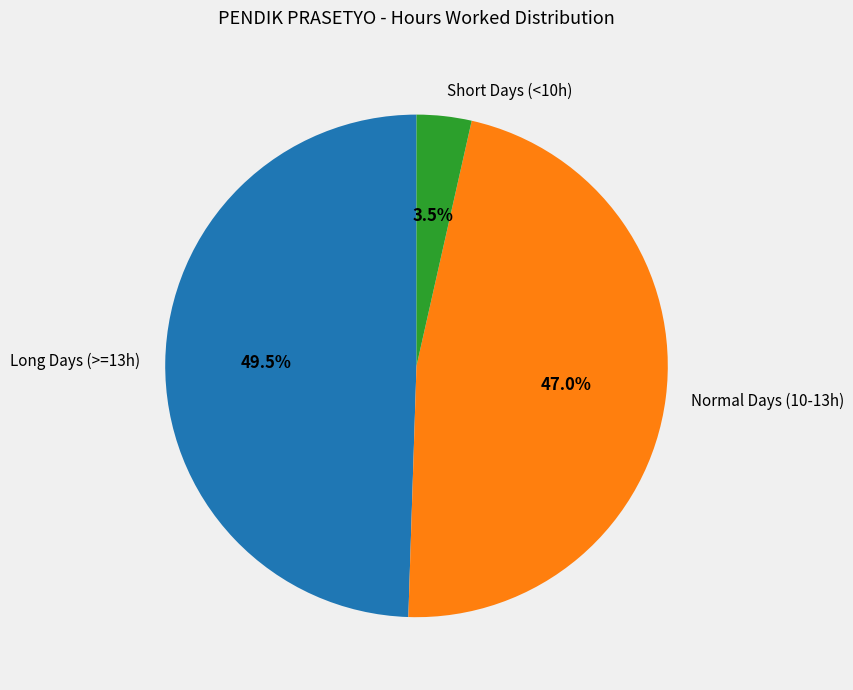

To the nearest percent, what is the difference between the largest and smallest slice percentages?

46%